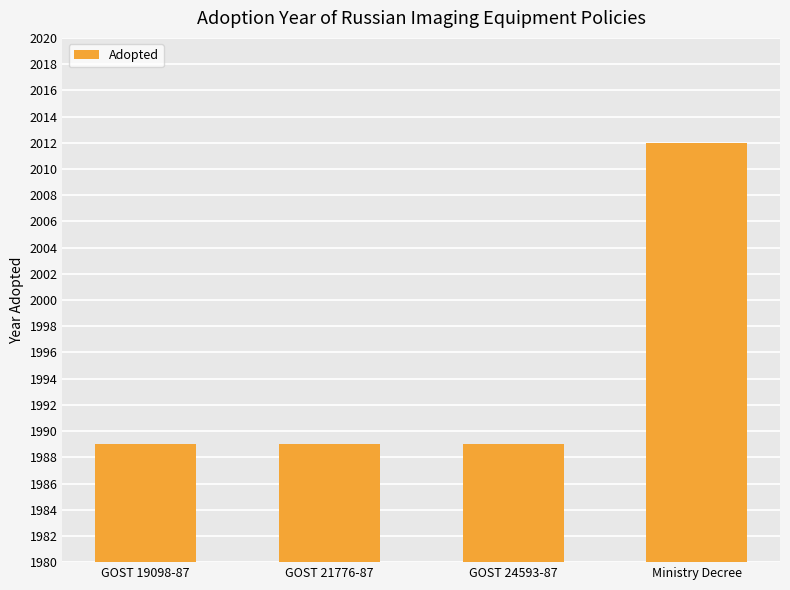

Count the values in the range 1989 to 2012.

4